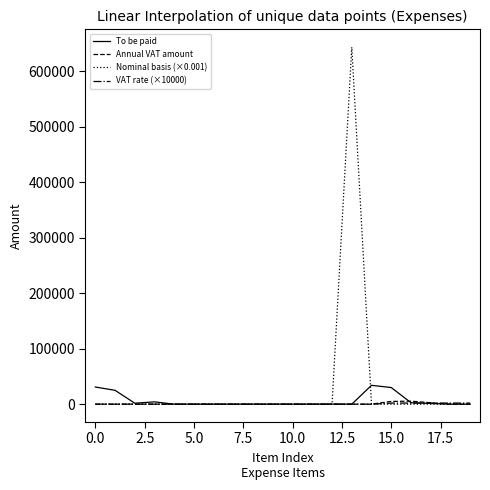

Which series has the widest spread of values?

Nominal basis (×0.001)